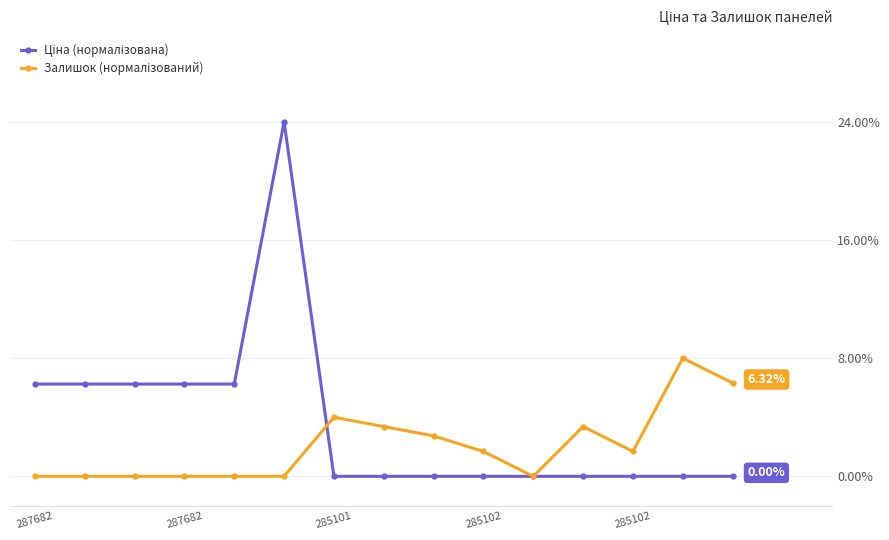

How many categories are shown in the chart?

15